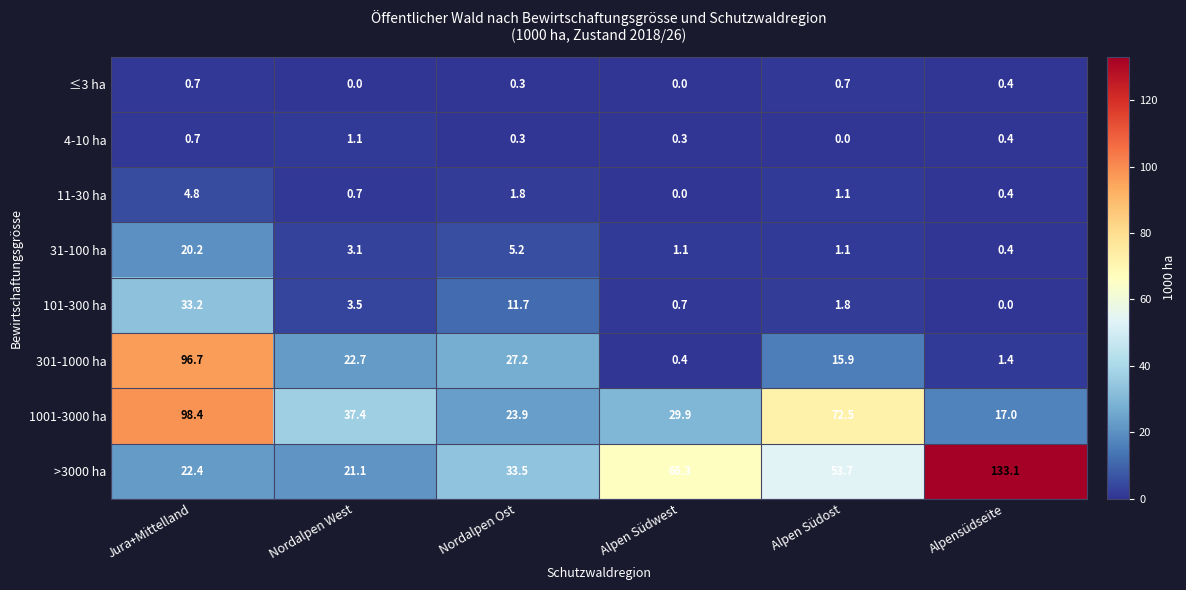

List the series in order of their peak value, lowest first.

≤3 ha, 4-10 ha, 11-30 ha, 31-100 ha, 101-300 ha, 301-1000 ha, 1001-3000 ha, >3000 ha